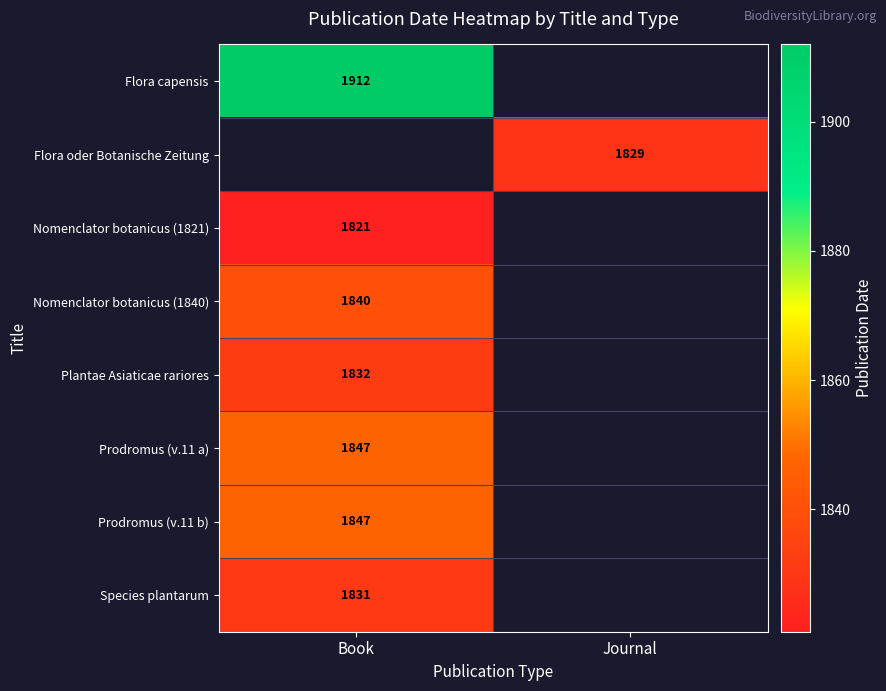

The value of Prodromus (v.11 b) at Book is 916. True or false?

False